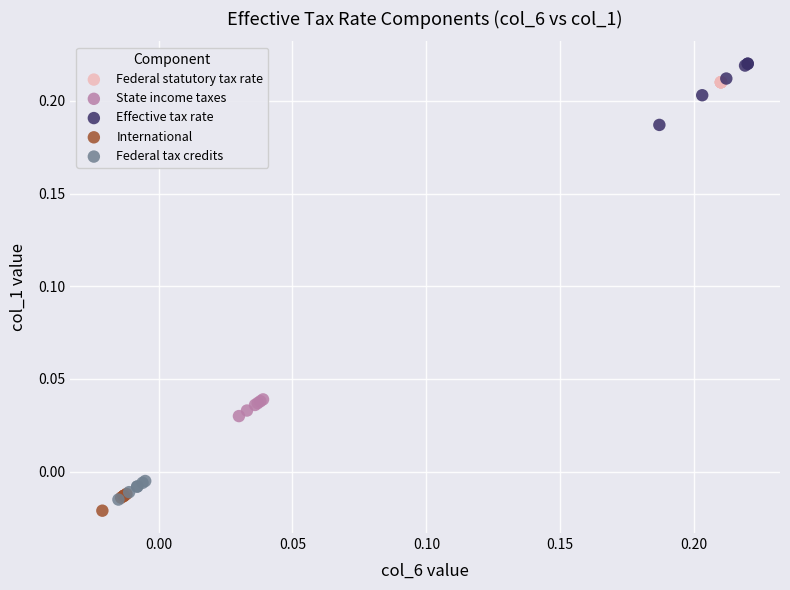

What are all the series names shown in the legend?

Federal statutory tax rate, State income taxes, Effective tax rate, International, Federal tax credits